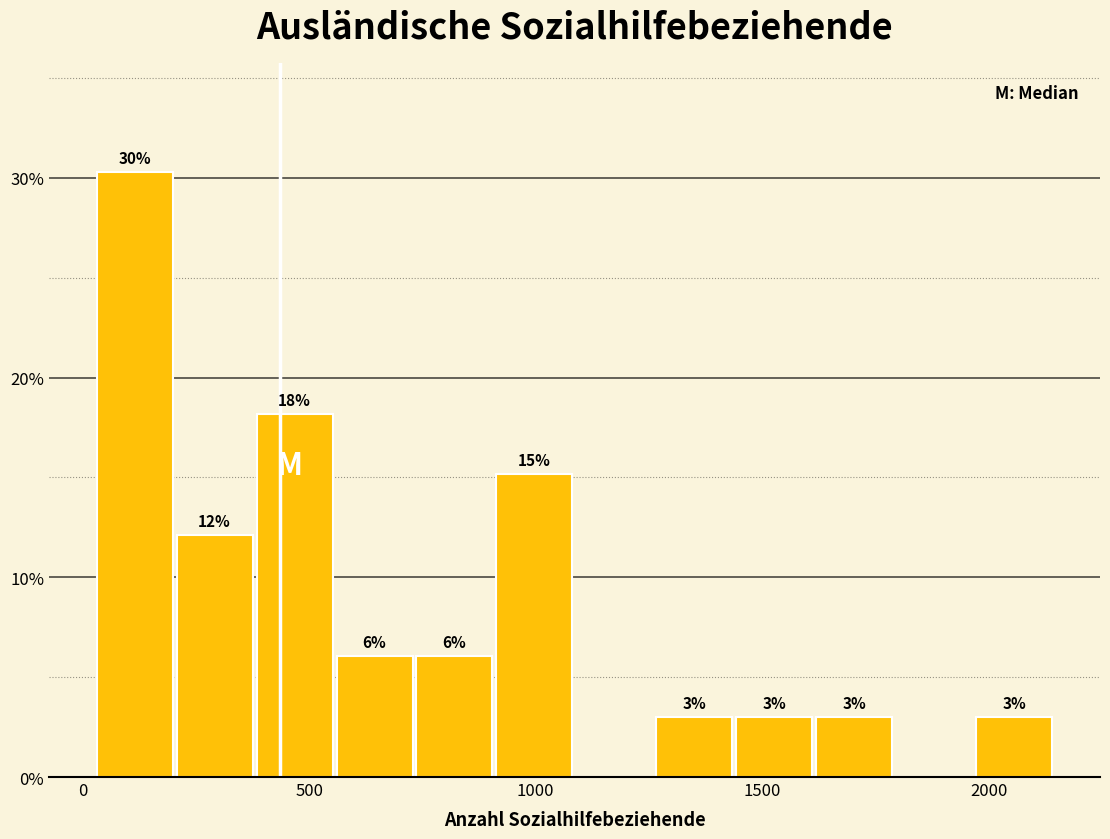

Around what value on the x-axis is the tallest bar? Give the approximate position of its centre, as read against the axis.

100